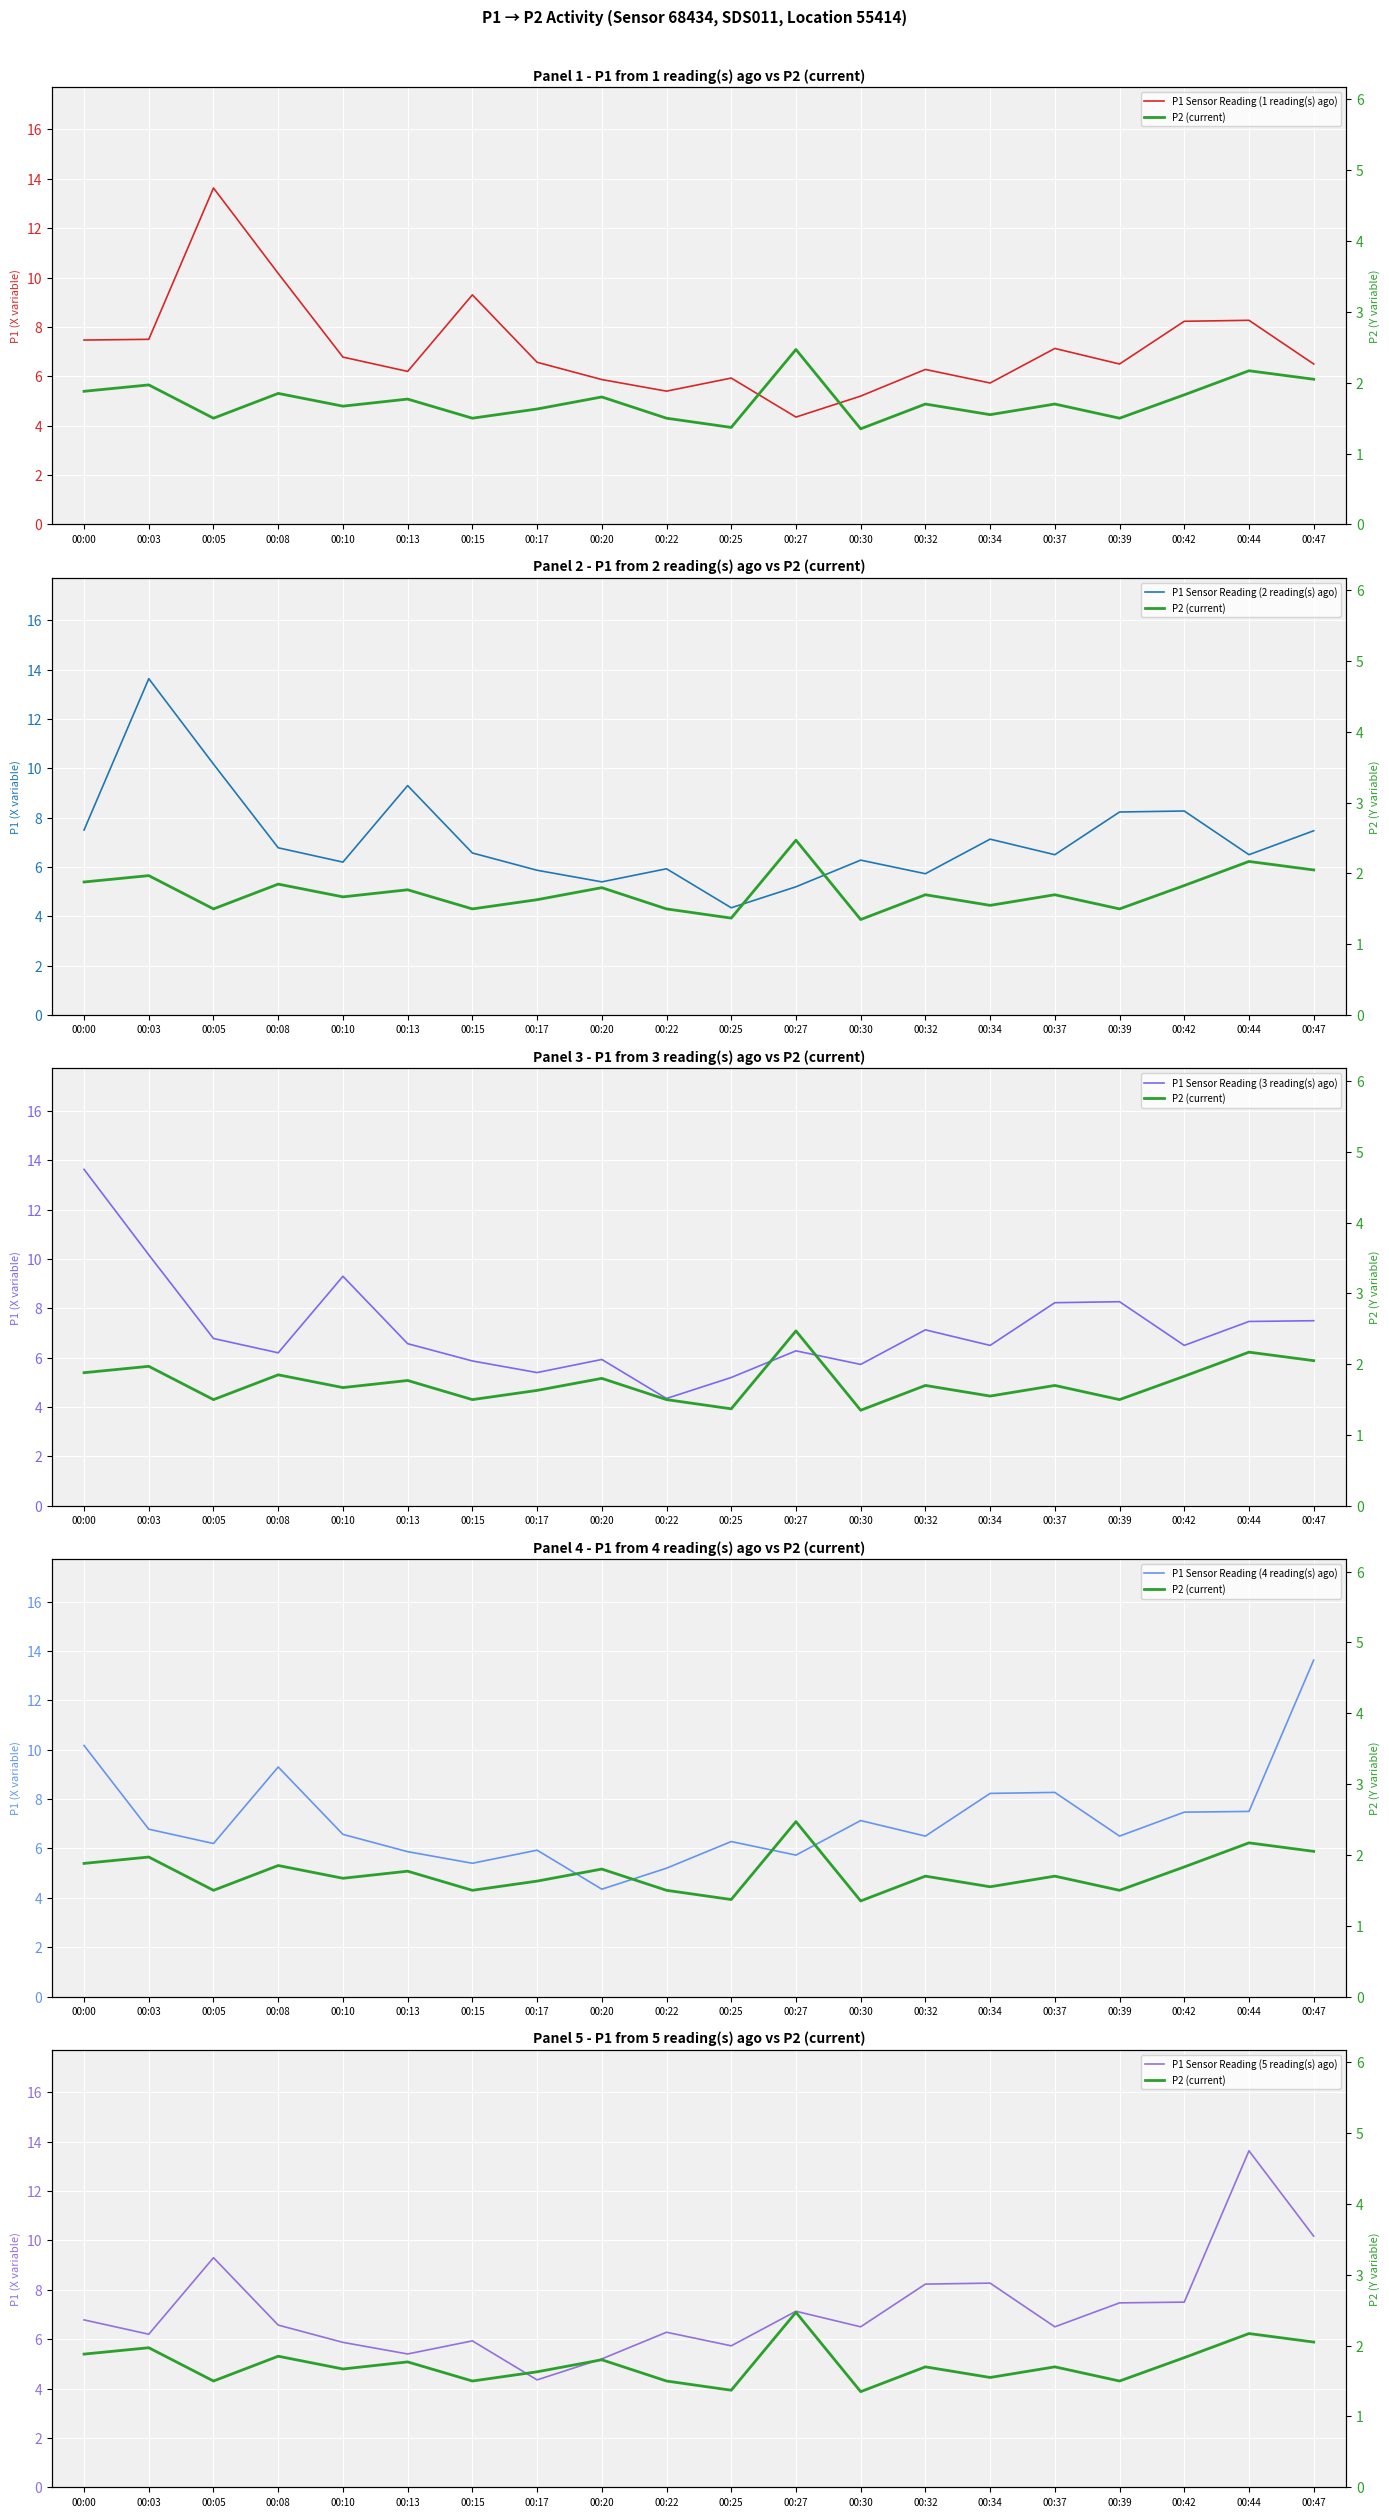

How many distinct data groups are displayed?

6